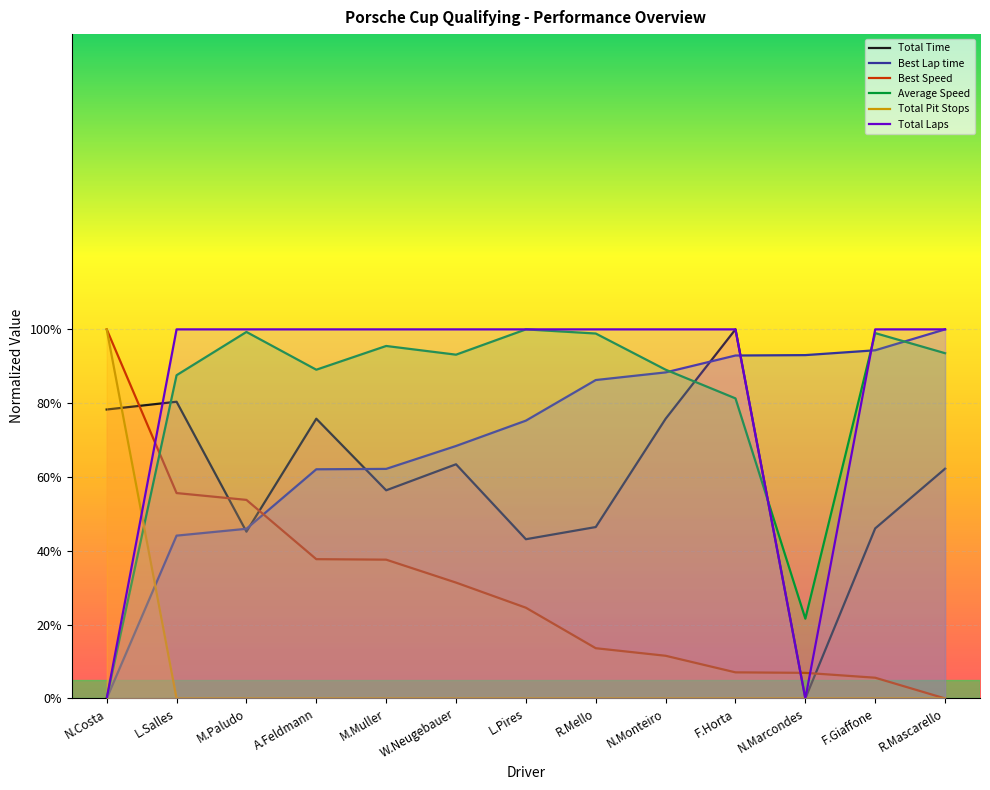

At how many categories does at least one series exceed 36?

13